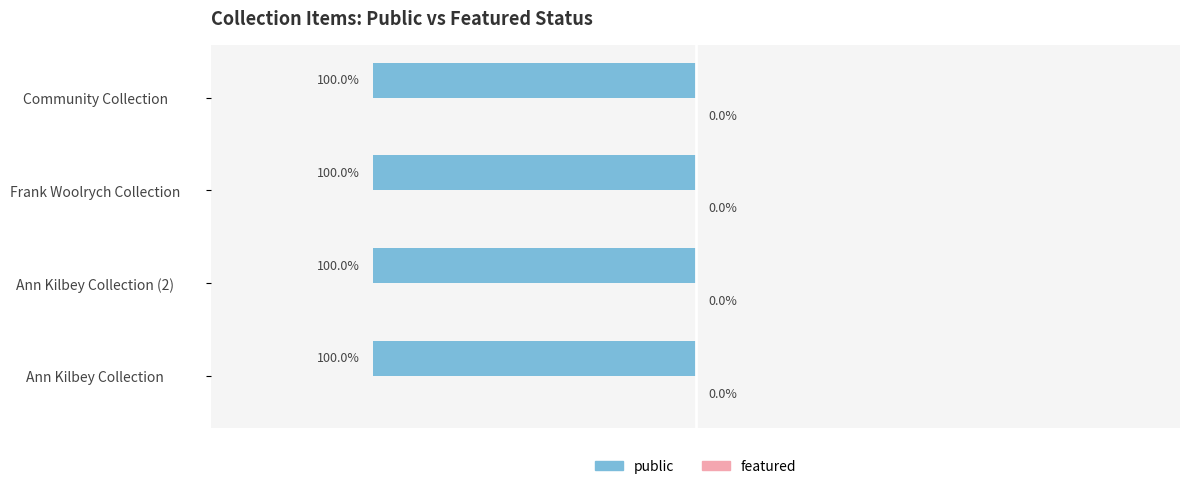

Rank the series by their average value, from lowest to highest.

featured, public